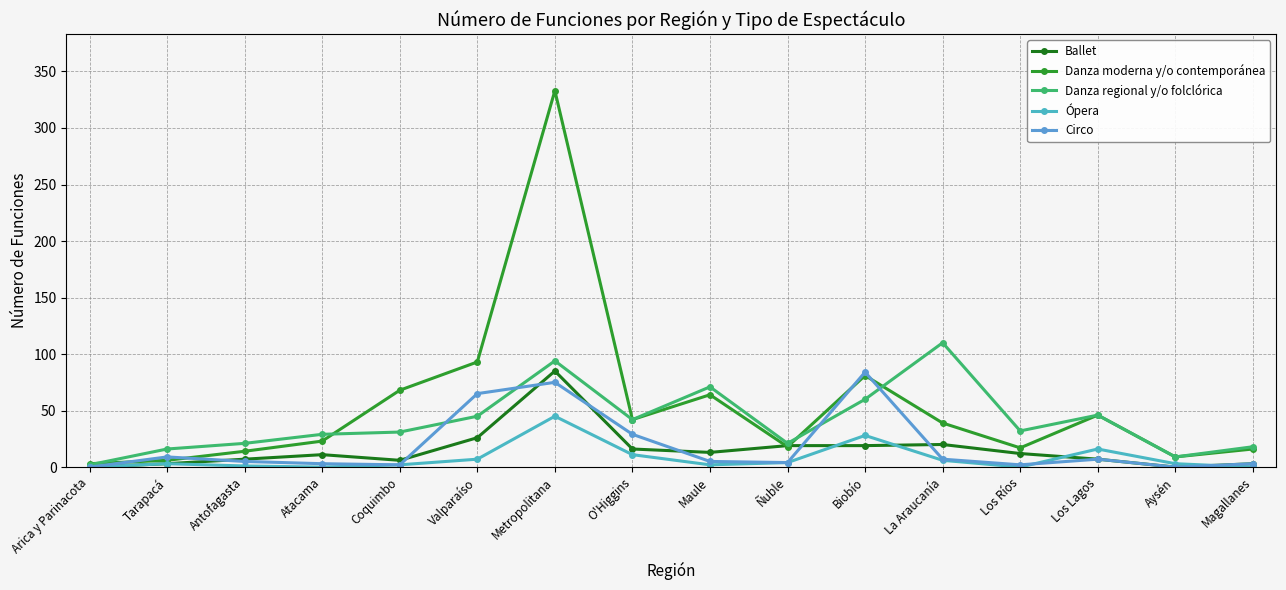

What is the label of the 2nd point from the left?

Tarapacá